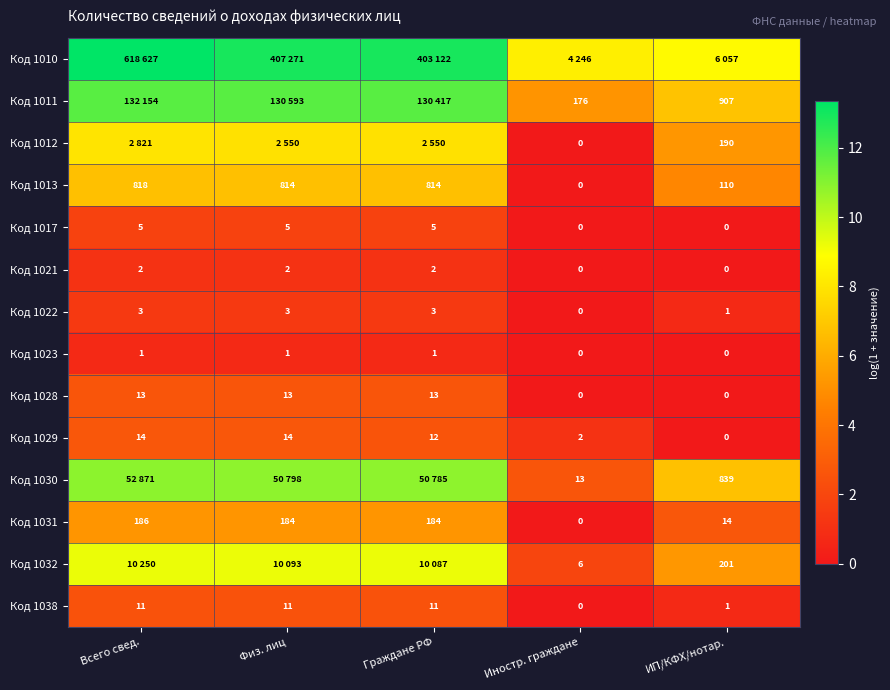

Which has a higher value, Иностр. граждане or Физ. лиц?

Физ. лиц